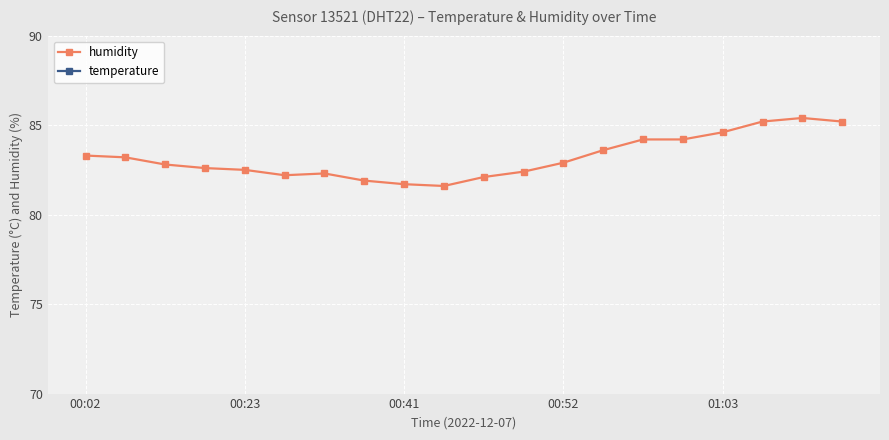

The value of humidity at 00:52 is 82.9. True or false?

True